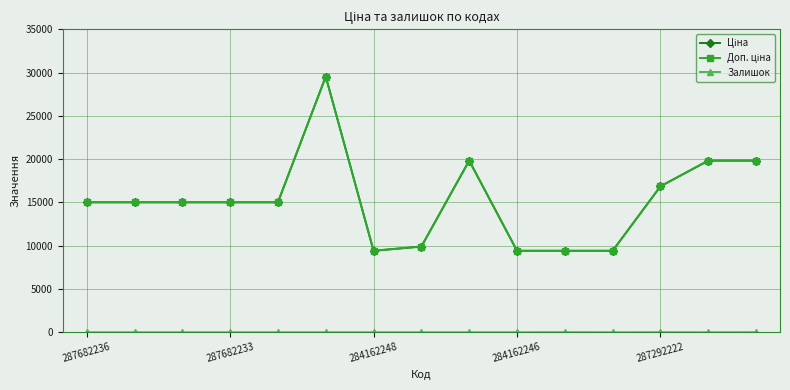

Is this an area chart (filled region under the line)?

No